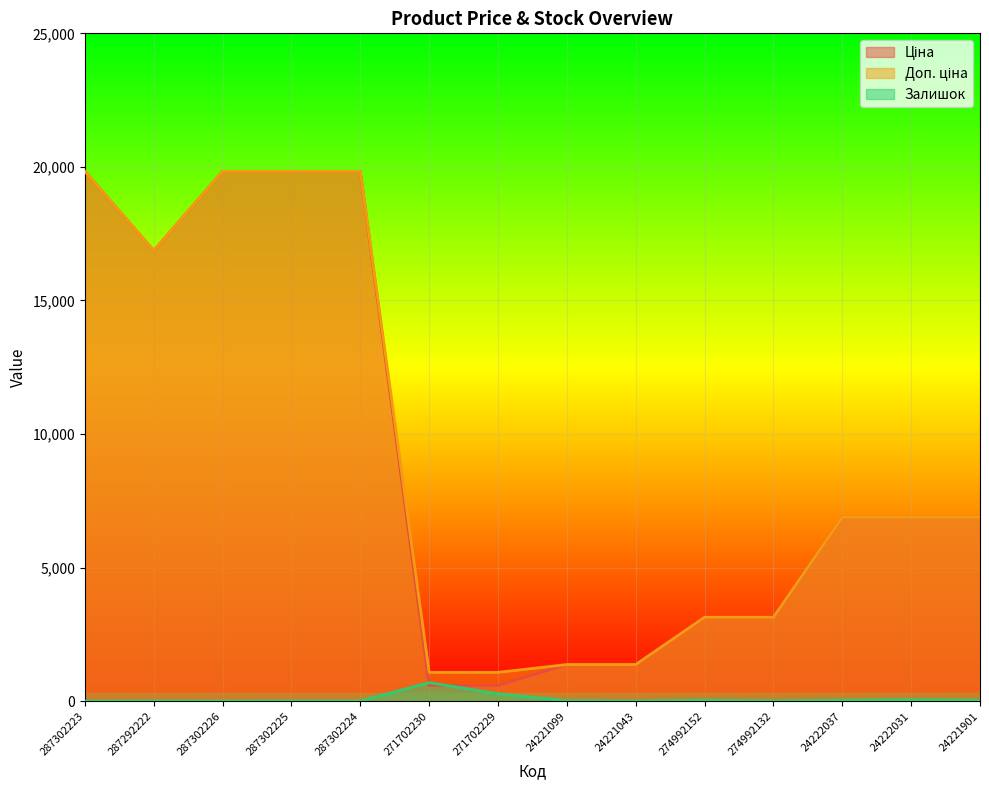

True or false: Залишок has a value of 2.5 at 287292222.

False